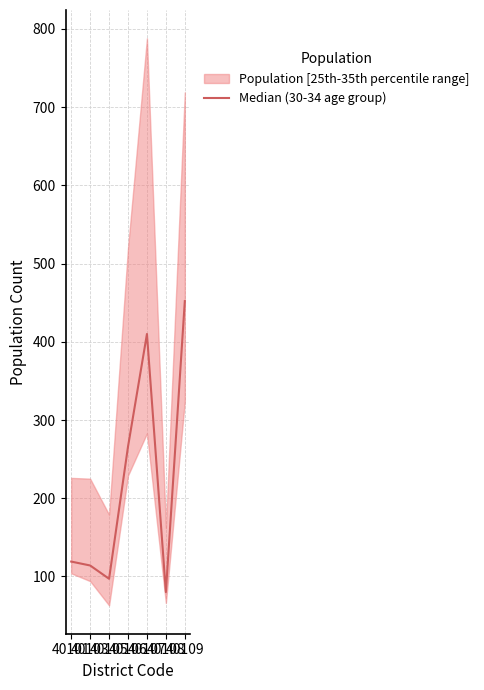

What is the difference between the values at 40106 and 40101?

147